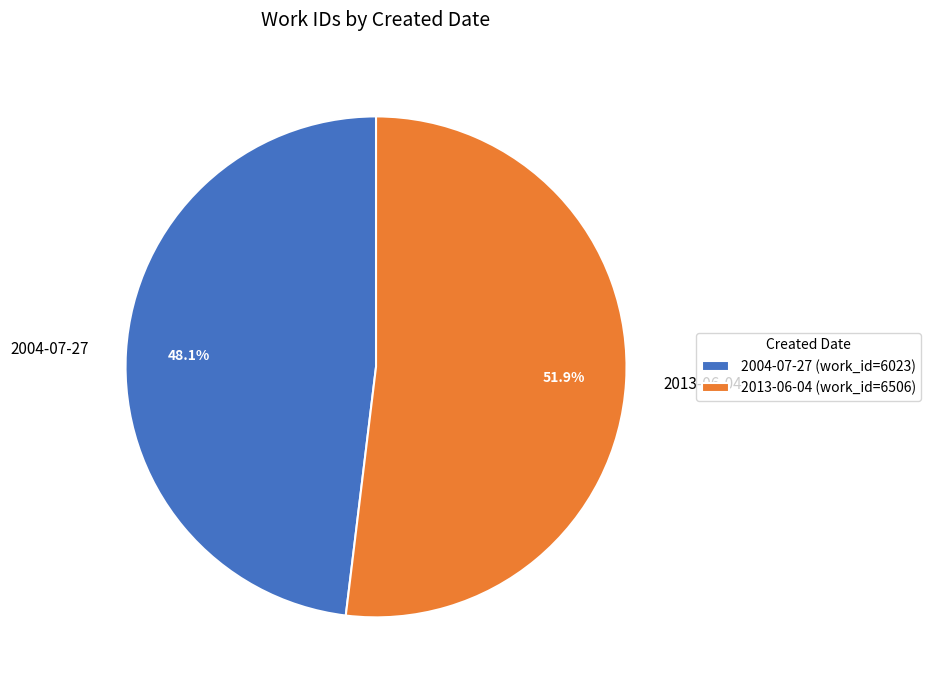

What is the total percentage of 2004-07-27 and 2013-06-04?

100.0%